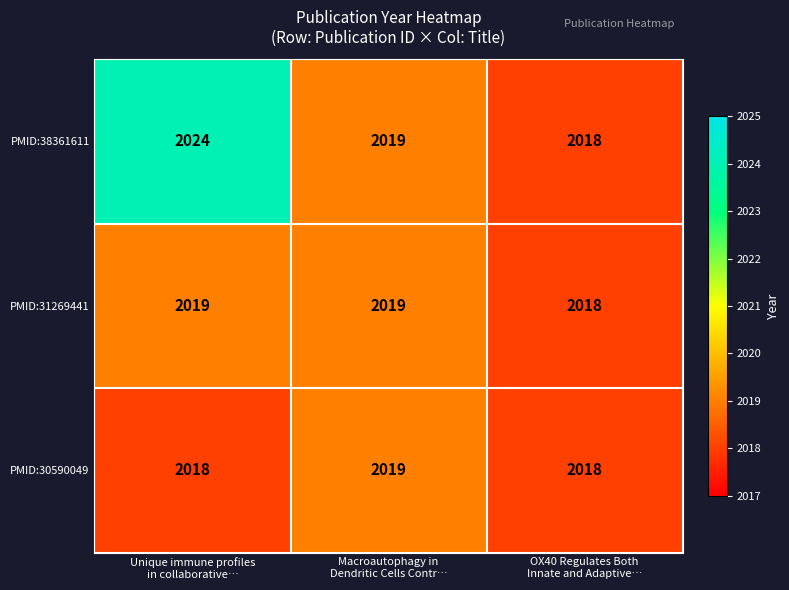

At which category is the sum across all series the highest?

Unique immune profiles
in collaborative…